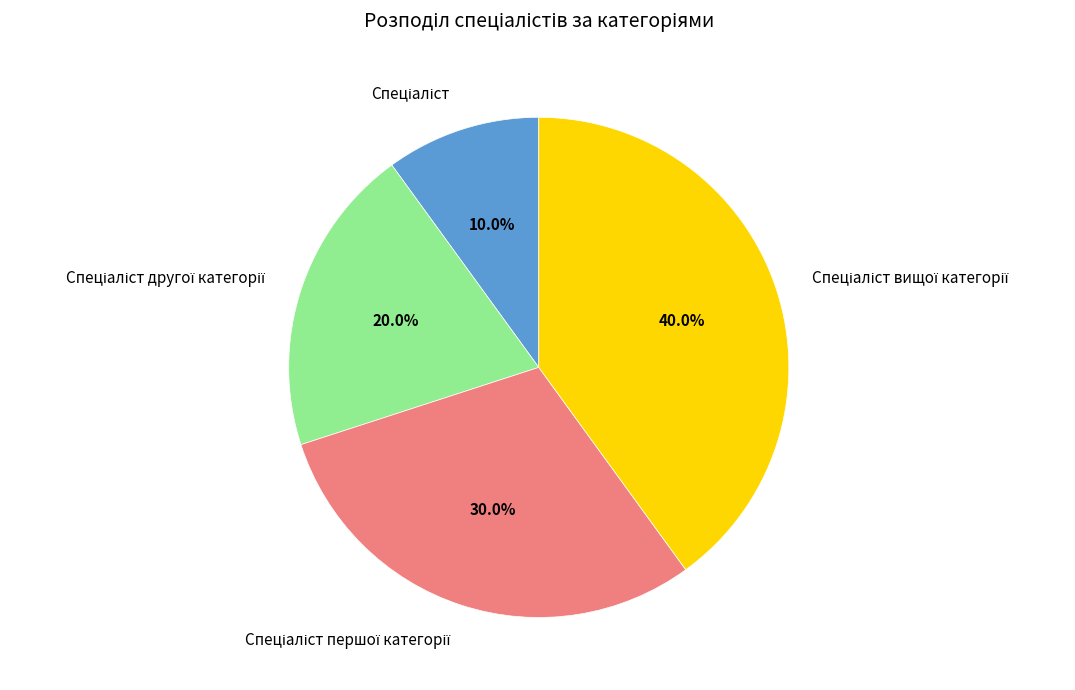

Does any single category account for the majority?

No